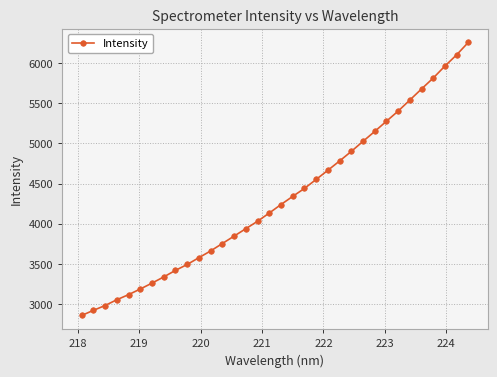

Does the chart display data point markers on the line(s)?

Yes